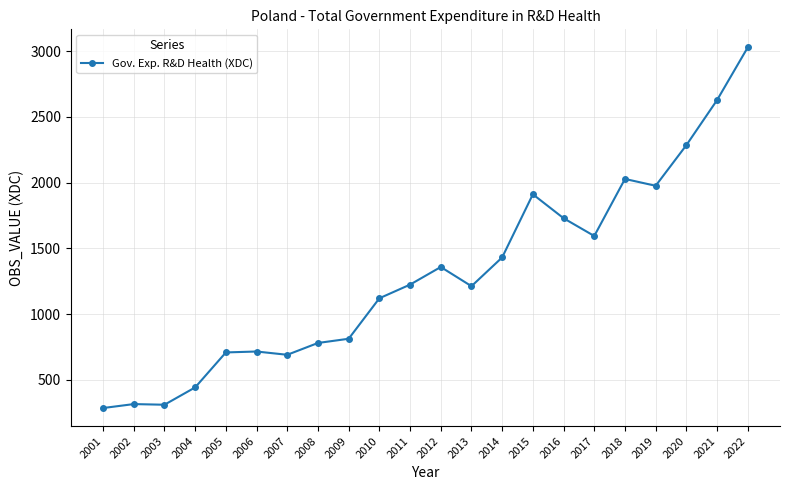

What is the difference between the values at 2013 and 2018?

815.8